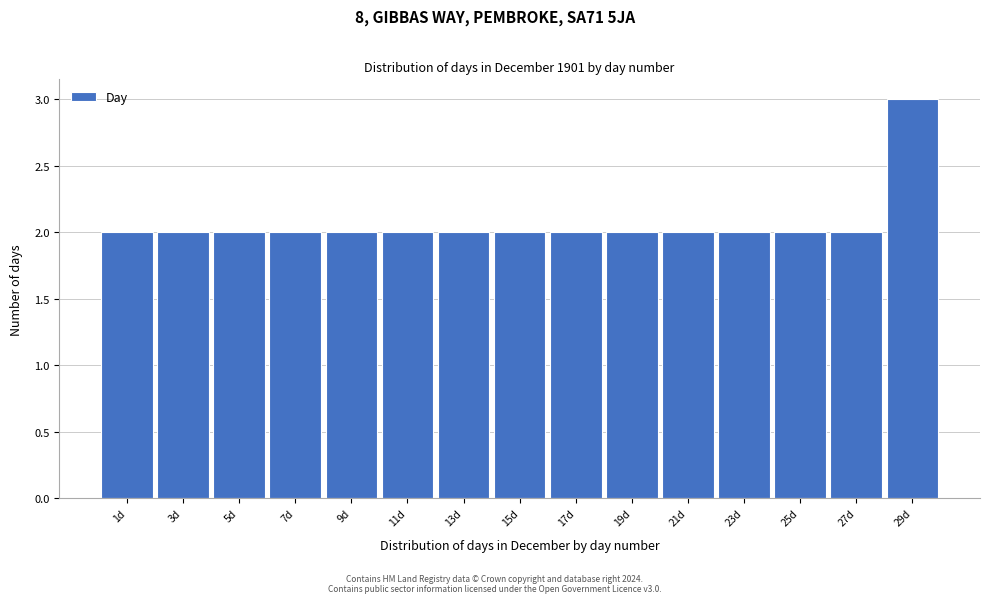

Reading left to right, what are all the values shown in this chart?

1d=2	3d=2	5d=2	7d=2	9d=2	11d=2	13d=2	15d=2	17d=2	19d=2	21d=2	23d=2	25d=2	27d=2	29d=3